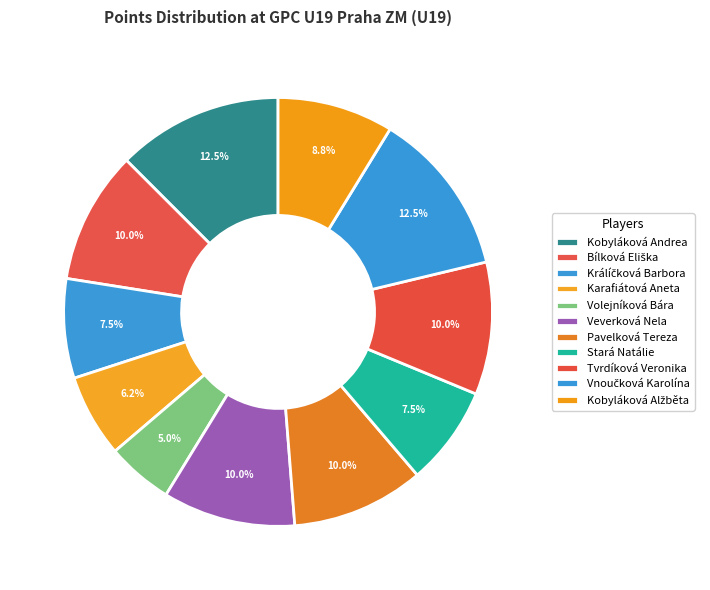

How many slices are in this pie chart?

11